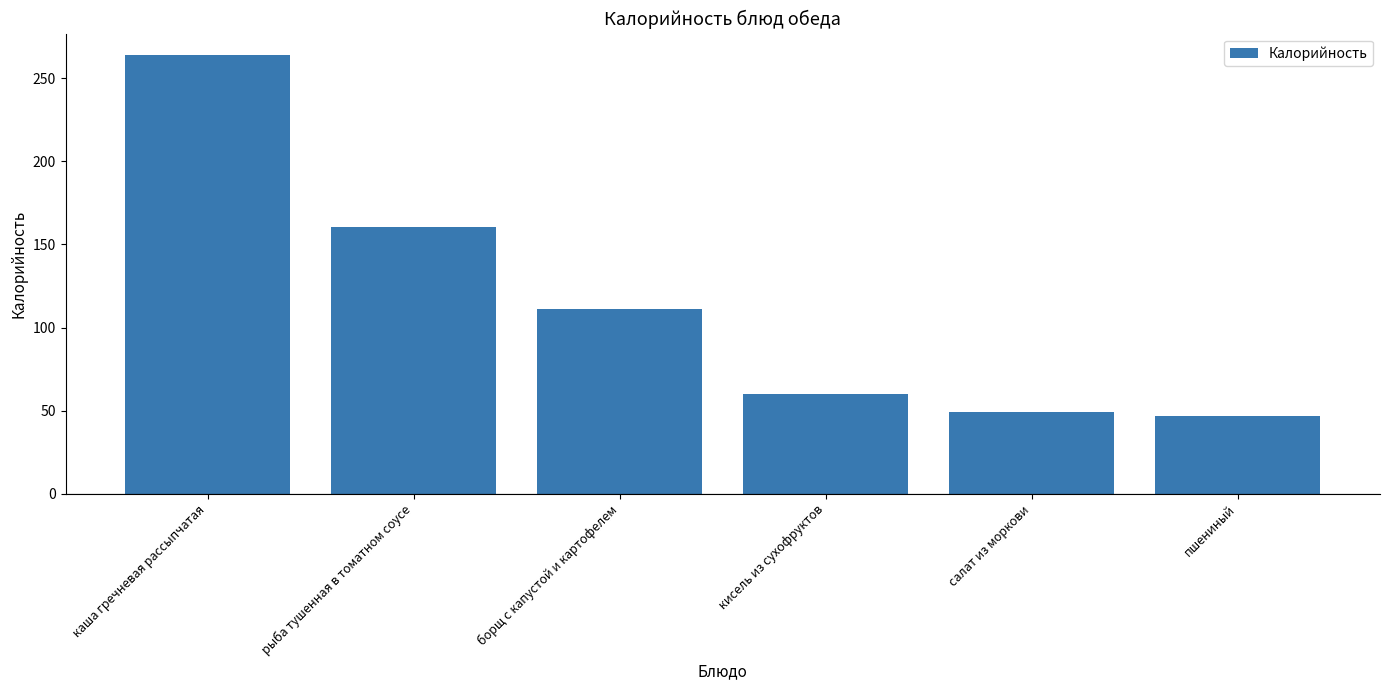

What is the average value?

115.2